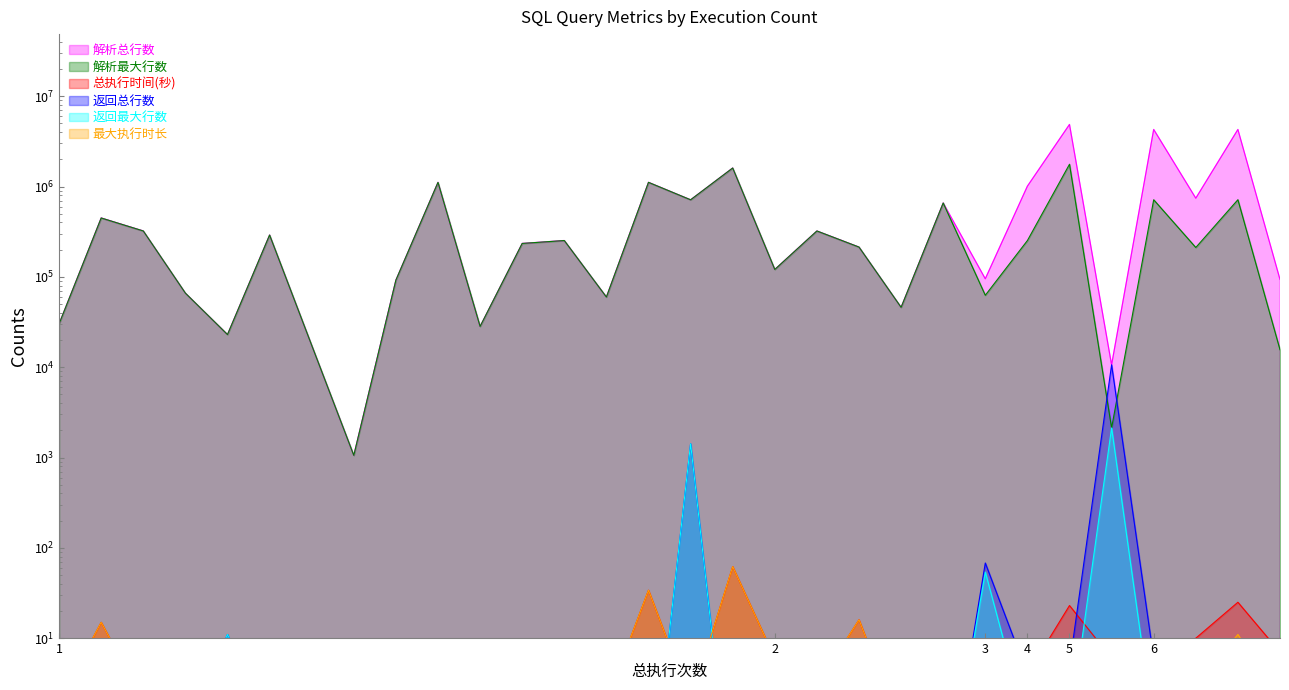

Reading right to left, extract all data points from this chart.

解析总行数: 93648.0	4280994.0	742880.0	4283405.0	10633.0	4867340.0	1009036.0	95251.0	657485.0	45992.0	213696.0	322224.0	120774.0	1603633.0	713147.0	1112751.0	59805.0	252426.0	234412.0	28269.0	1112751.0	92046.0	1057.0	17485.0	290594.0	22981.0	66068.0	322224.0	448673.0	30207.0
解析最大行数: 15608.0	714716.0	211394.0	714138.0	2127.0	1764608.0	252280.0	62549.0	657485.0	45992.0	213696.0	322224.0	120774.0	1603633.0	713147.0	1112751.0	59805.0	252426.0	234412.0	28269.0	1112751.0	92046.0	1057.0	17485.0	290594.0	22981.0	66068.0	322224.0	448673.0	30207.0
总执行时间(秒): 7.0	25.0	10.0	6.0	6.0	23.0	4.0	7.0	2.0	1.0	16.0	3.0	6.0	62.0	2.0	34.0	2.0	1.0	6.0	2.0	3.0	1.0	1.0	1.0	9.0	1.0	3.0	2.0	15.0	2.0
返回总行数: 0.1	3.0	2.0	6.0	10633.0	5.0	4.0	68.0	0.1	6.0	0.1	1.0	0.1	0.1	1422.0	0.1	0.1	0.1	1.0	0.1	0.1	1.0	1.0	1.0	1.0	11.0	1.0	0.1	0.1	2.0
返回最大行数: 0.1	3.0	1.0	1.0	2127.0	1.0	1.0	54.0	0.1	6.0	0.1	1.0	0.1	0.1	1422.0	0.1	0.1	0.1	1.0	0.1	0.1	1.0	1.0	1.0	1.0	11.0	1.0	0.1	0.1	2.0
最大执行时长: 2.0	11.0	3.0	1.0	1.0	9.0	1.0	3.0	2.0	1.0	16.0	3.0	6.0	62.0	2.0	34.0	2.0	1.0	6.0	2.0	3.0	1.0	1.0	1.0	9.0	1.0	3.0	2.0	15.0	2.0